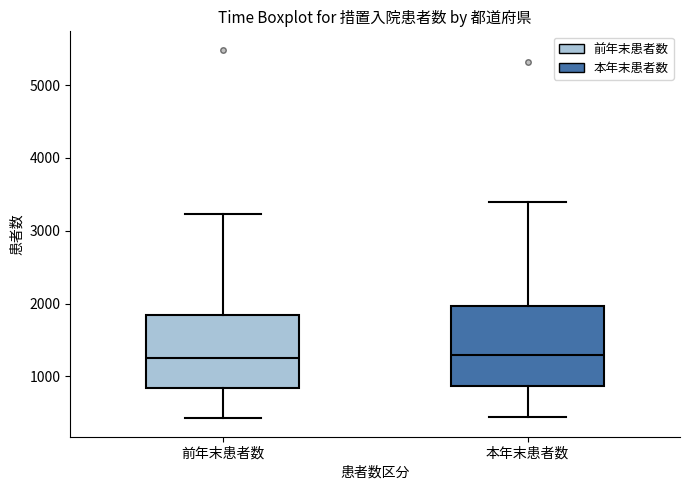

Reading left to right, read every box against the y-axis: the position of its median line, the range the box covers, and the ends of its whiskers. The values are not printed on the chart, so give them approximately, as read against the axis.

前年末患者数: median 1300, box 800 to 1800, whiskers 400 to 3200
本年末患者数: median 1300, box 900 to 2000, whiskers 400 to 3400